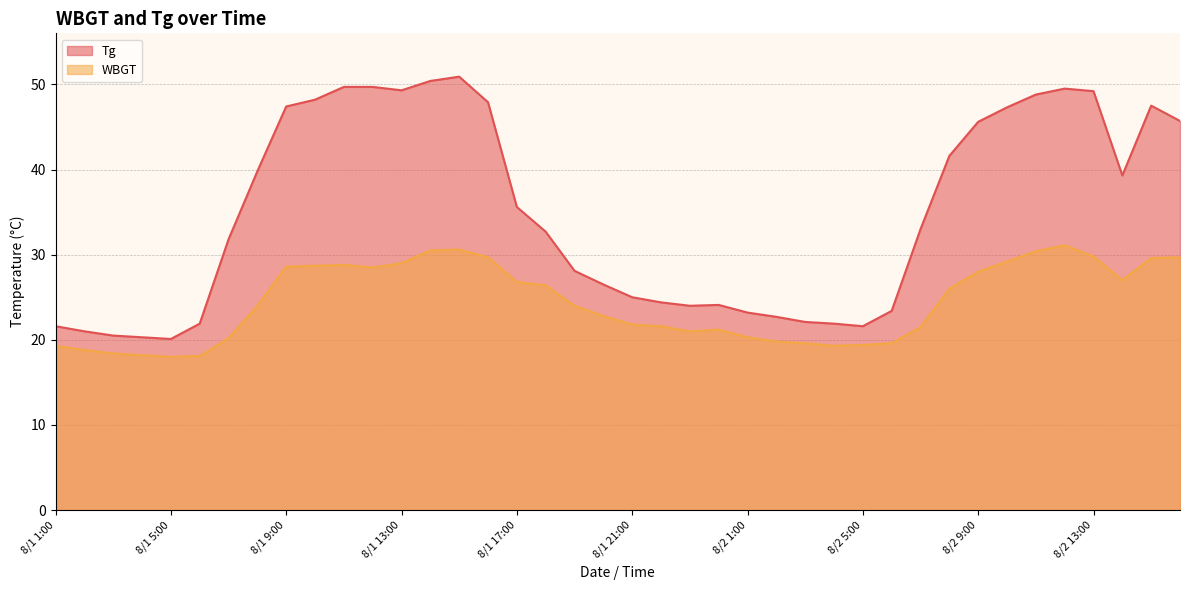

Where is the first local maximum for WBGT?

8/1 11:00